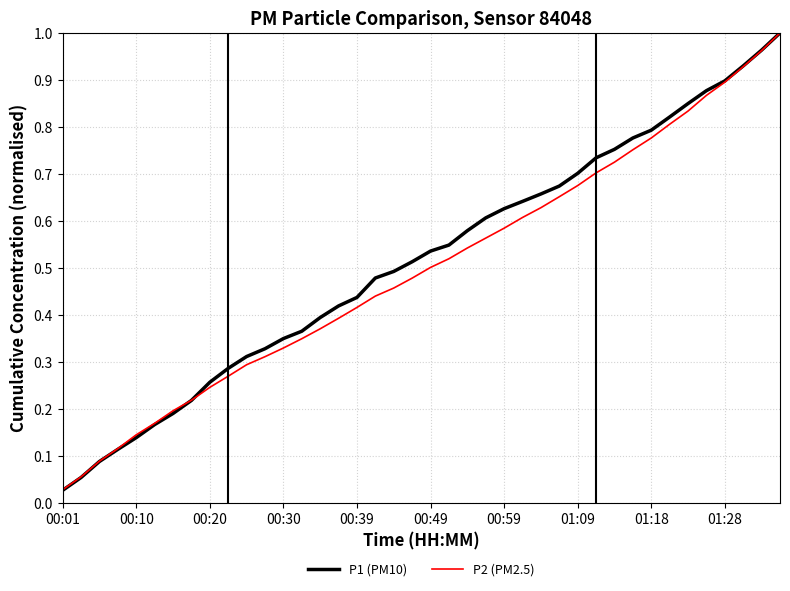

Which category has the lowest value in the P2 (PM2.5) series?

00:01